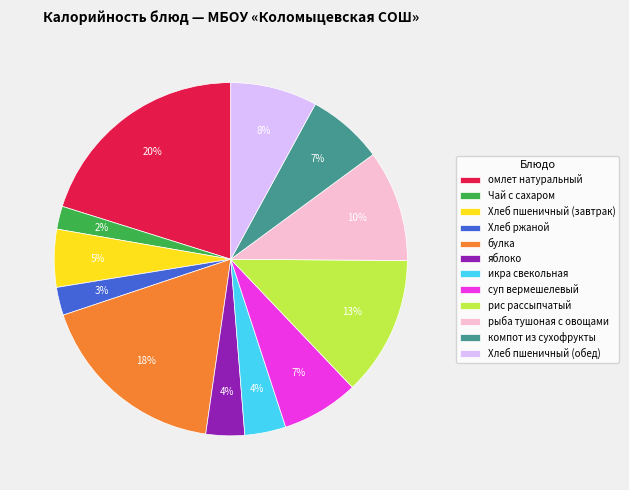

Is the sum of суп вермешелевый and рис рассыпчатый greater than half?

No